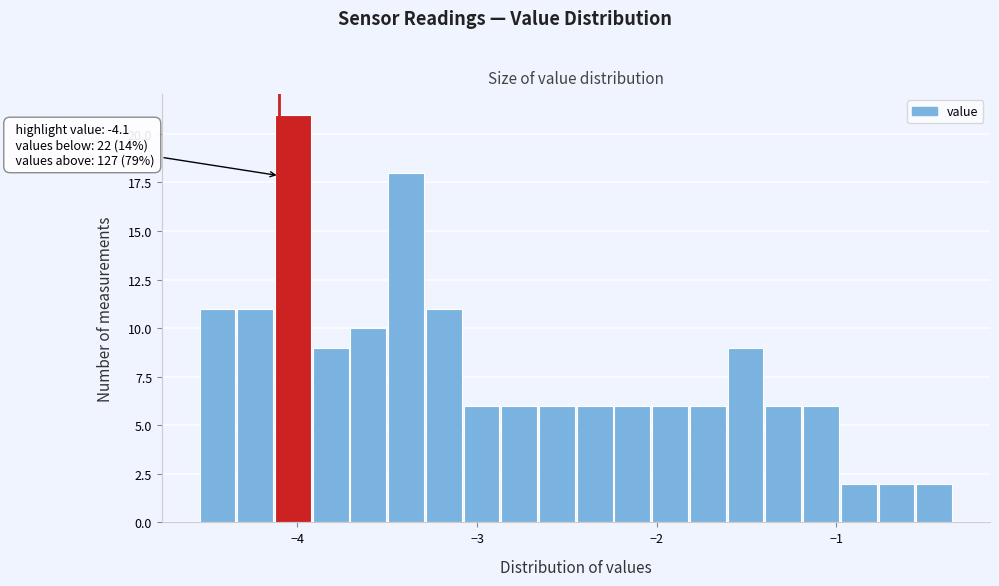

Around what value on the x-axis is the tallest bar? Give the approximate position of its centre, as read against the axis.

-4.0